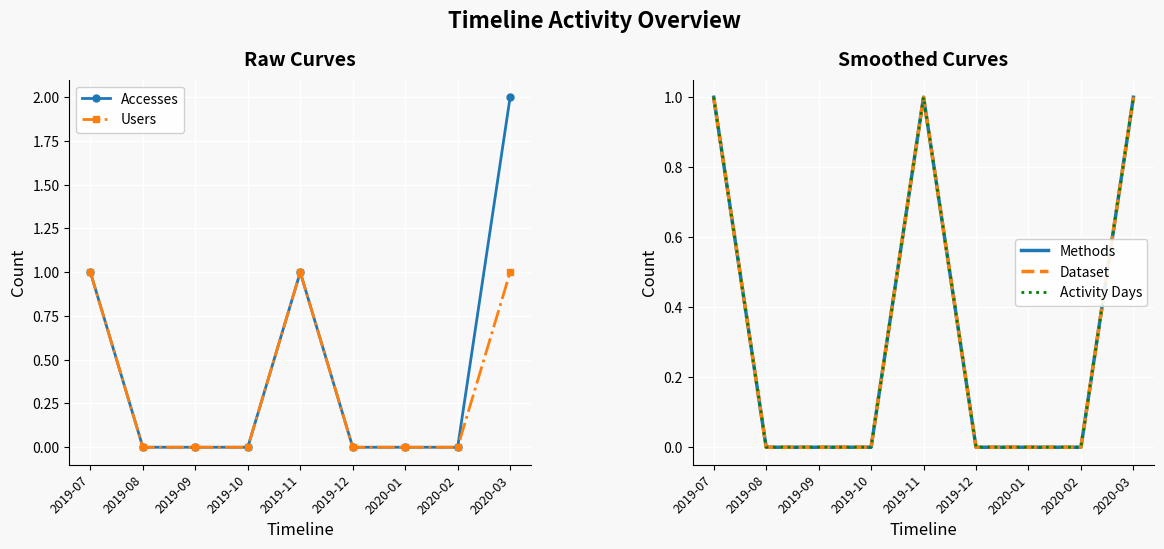

True or false: Users has a value of 1 at 2019-07.

True